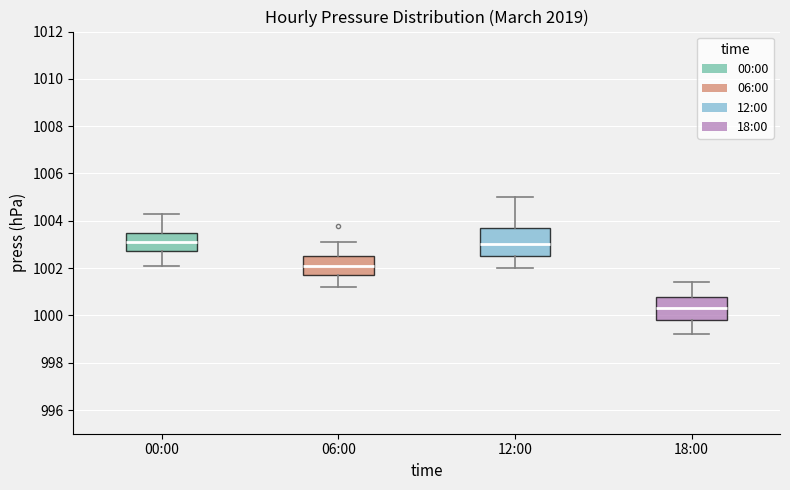

Where is the upper edge of the box for 18:00 on the y-axis? The values are not printed on the chart, so give them approximately, as read against the axis.

1000.8